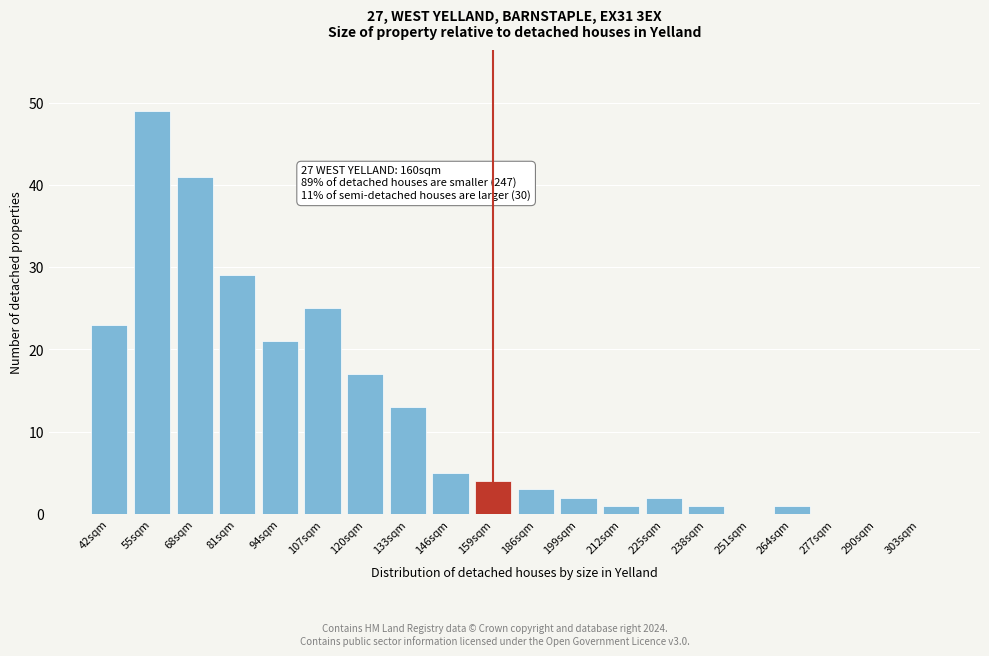

Reading left to right, transcribe all the data shown in this chart.

42sqm=23	55sqm=49	68sqm=41	81sqm=29	94sqm=21	107sqm=25	120sqm=17	133sqm=13	146sqm=5	159sqm=4	186sqm=3	199sqm=2	212sqm=1	225sqm=2	238sqm=1	251sqm=0	264sqm=1	277sqm=0	290sqm=0	303sqm=0